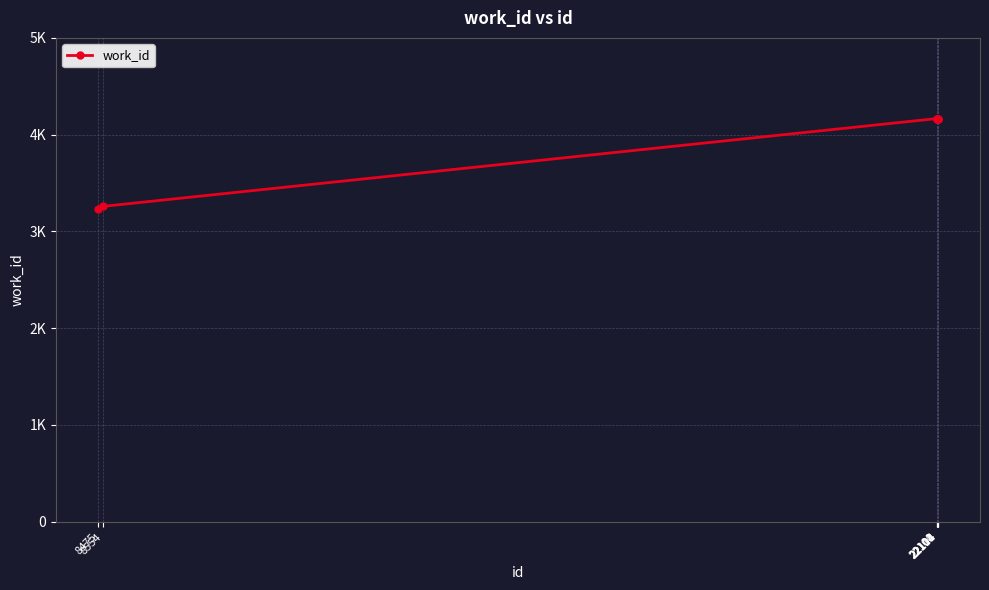

Count the number of categories in the chart.

8